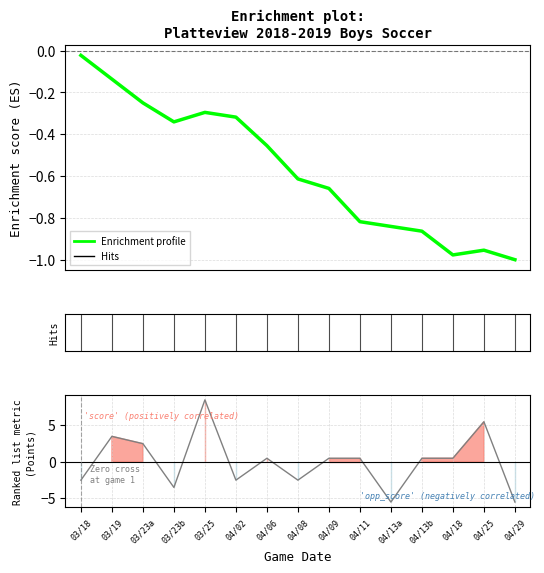

What is the difference between the Ranking metric scores values at 03/18 and 04/13b?

3.0